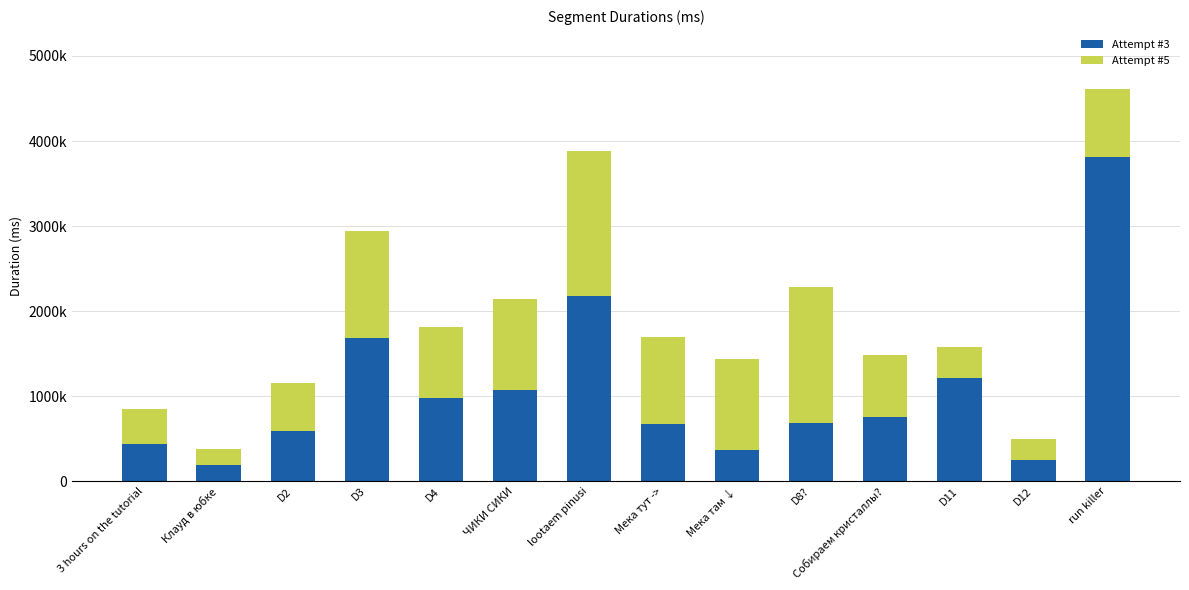

Rank the series at D2 from highest to lowest value.

Attempt #3, Attempt #5